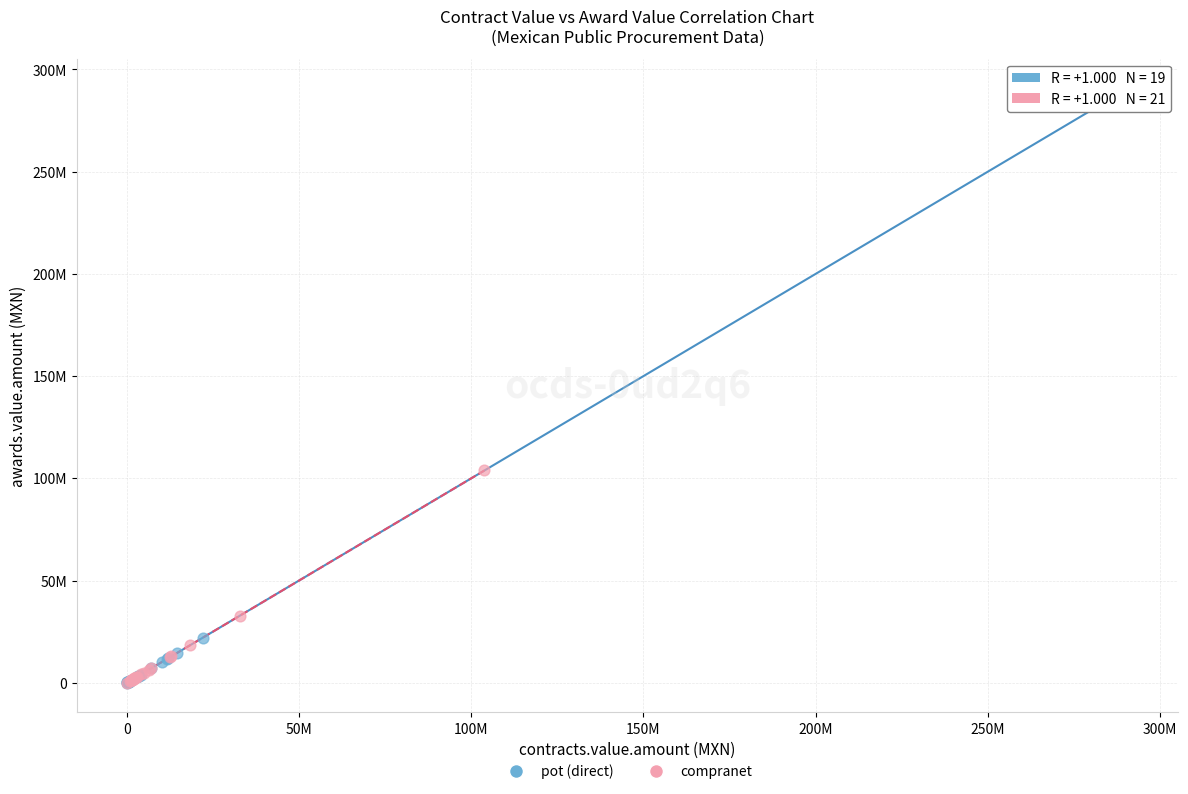

Which series has the widest spread of Y values?

pot (direct)